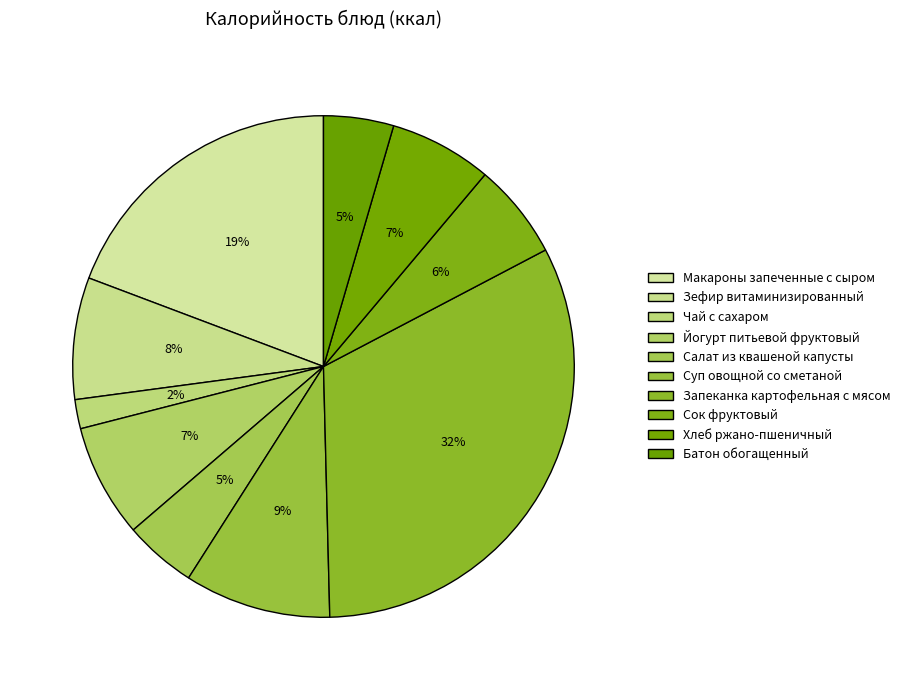

Count the number of slices in the pie.

10